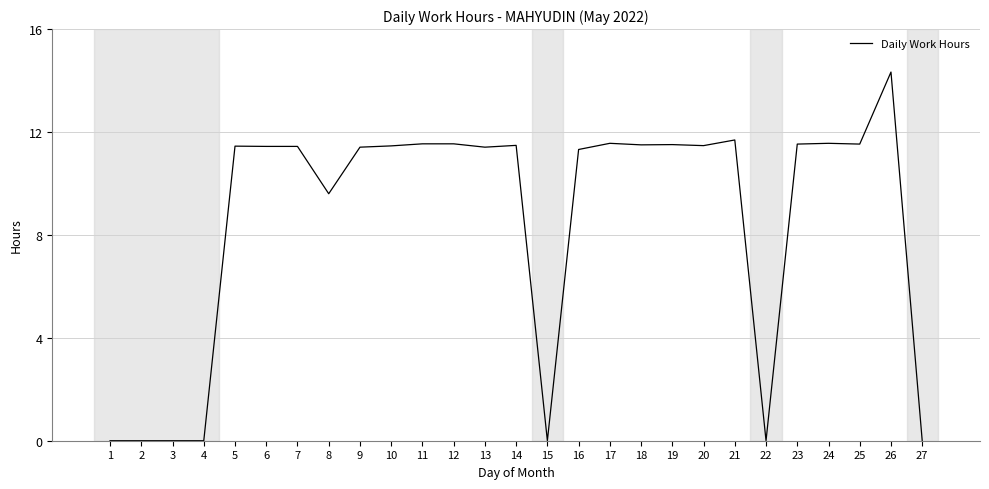

Approximately how many times larger is the value at 9 compared to 13?

1.0